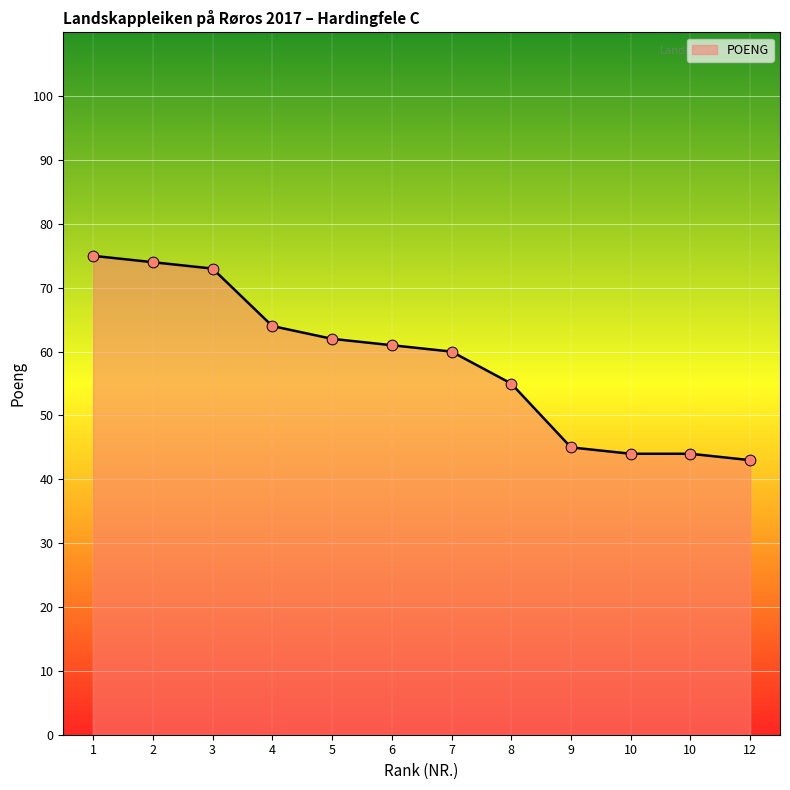

Approximately how many times larger is the value at 7 compared to 1?

0.8